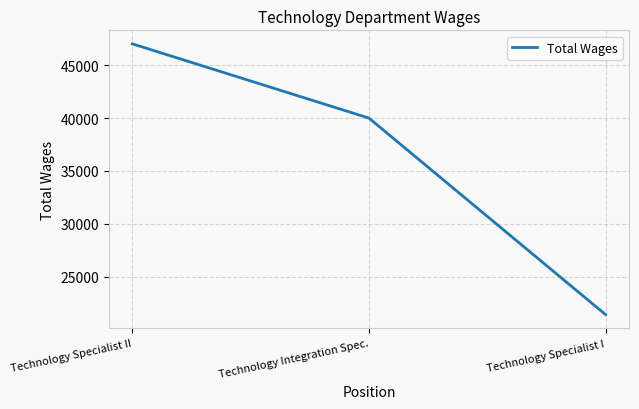

Rank the categories by value from highest to lowest.

Technology Specialist II, Technology Integration Spec., Technology Specialist I